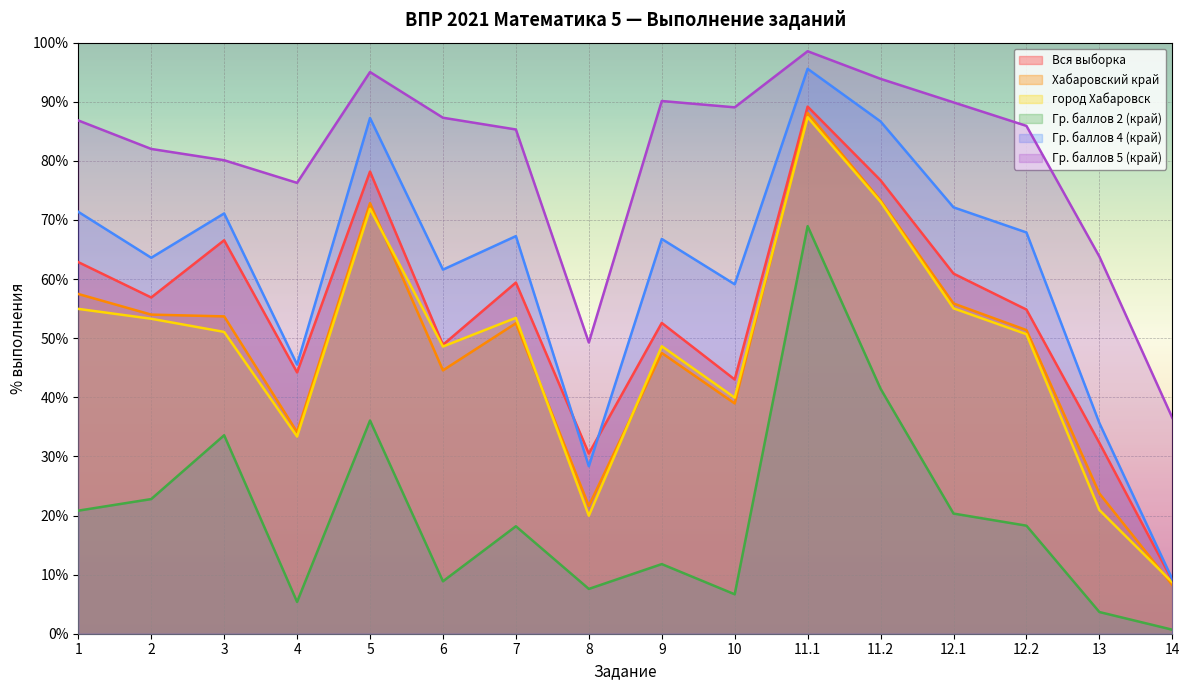

What is the total value across all series at 8?

157.3